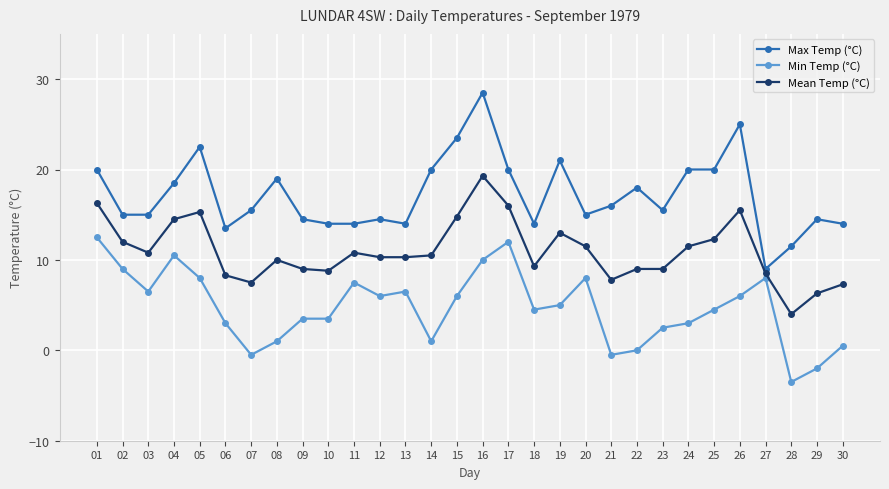

Reading right to left, transcribe all the data shown in this chart.

Max Temp (°C): 30=14.0	29=14.5	28=11.5	27=9.0	26=25.0	25=20.0	24=20.0	23=15.5	22=18.0	21=16.0	20=15.0	19=21.0	18=14.0	17=20.0	16=28.5	15=23.5	14=20.0	13=14.0	12=14.5	11=14.0	10=14.0	09=14.5	08=19.0	07=15.5	06=13.5	05=22.5	04=18.5	03=15.0	02=15.0	01=20.0
Min Temp (°C): 30=0.5	29=-2.0	28=-3.5	27=8.0	26=6.0	25=4.5	24=3.0	23=2.5	22=0.0	21=-0.5	20=8.0	19=5.0	18=4.5	17=12.0	16=10.0	15=6.0	14=1.0	13=6.5	12=6.0	11=7.5	10=3.5	09=3.5	08=1.0	07=-0.5	06=3.0	05=8.0	04=10.5	03=6.5	02=9.0	01=12.5
Mean Temp (°C): 30=7.3	29=6.3	28=4.0	27=8.5	26=15.5	25=12.3	24=11.5	23=9.0	22=9.0	21=7.8	20=11.5	19=13.0	18=9.3	17=16.0	16=19.3	15=14.8	14=10.5	13=10.3	12=10.3	11=10.8	10=8.8	09=9.0	08=10.0	07=7.5	06=8.3	05=15.3	04=14.5	03=10.8	02=12.0	01=16.3